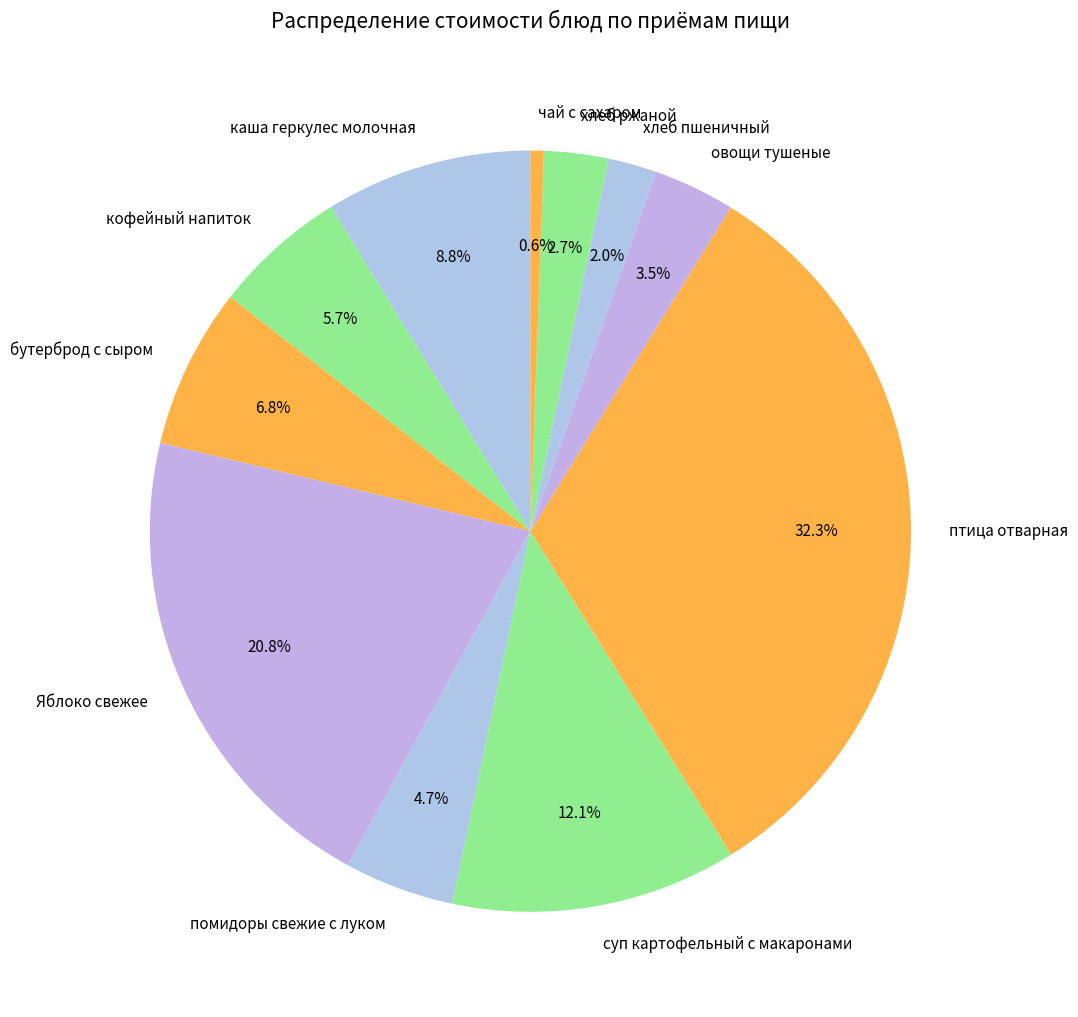

Which slice is the largest?

птица отварная